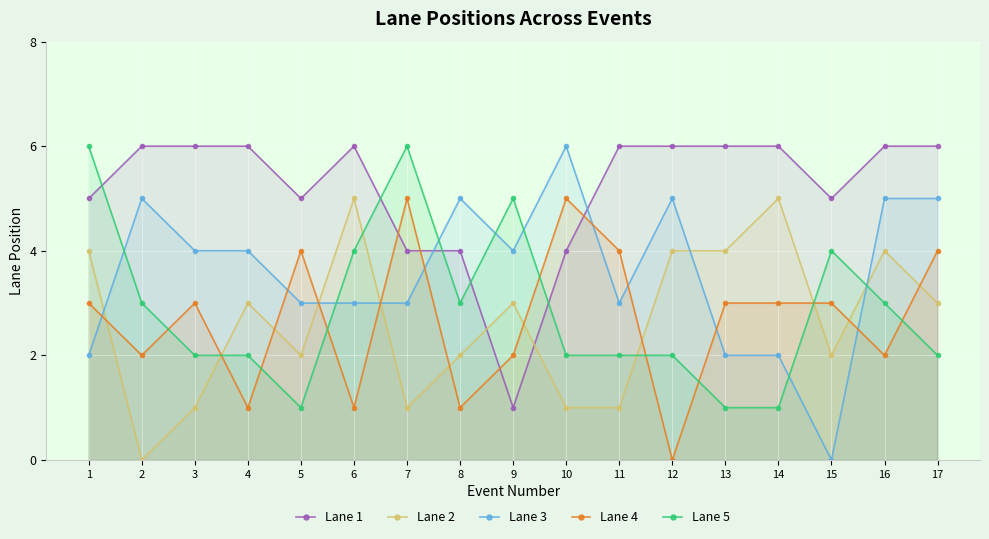

At how many categories does at least one series exceed 3?

17